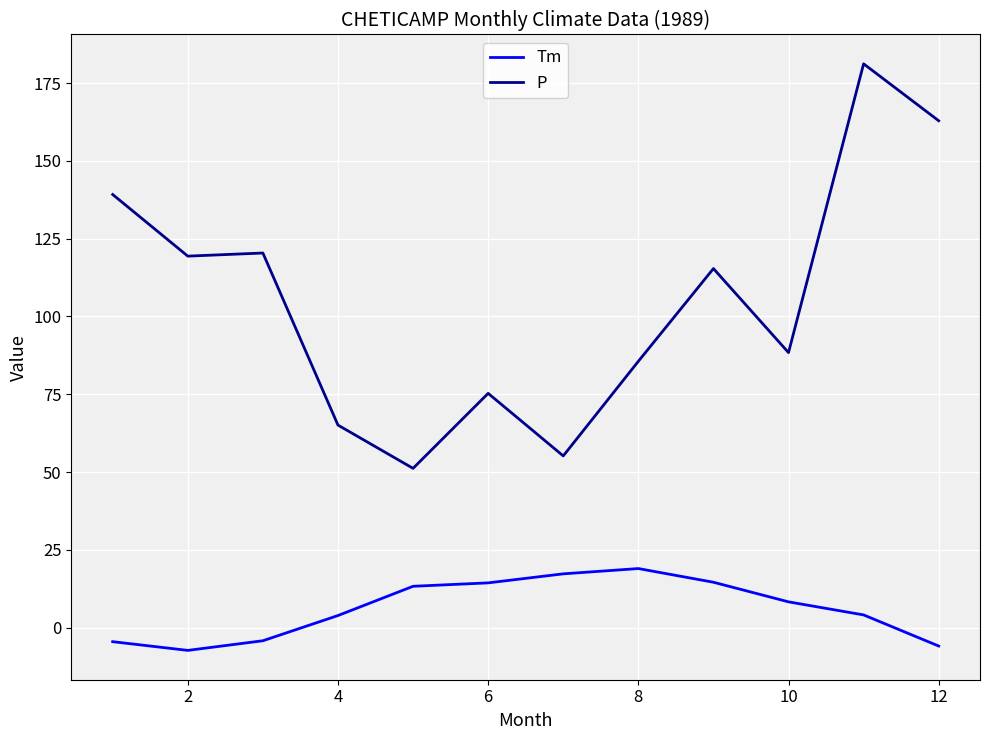

Which series has the largest total across all categories?

P